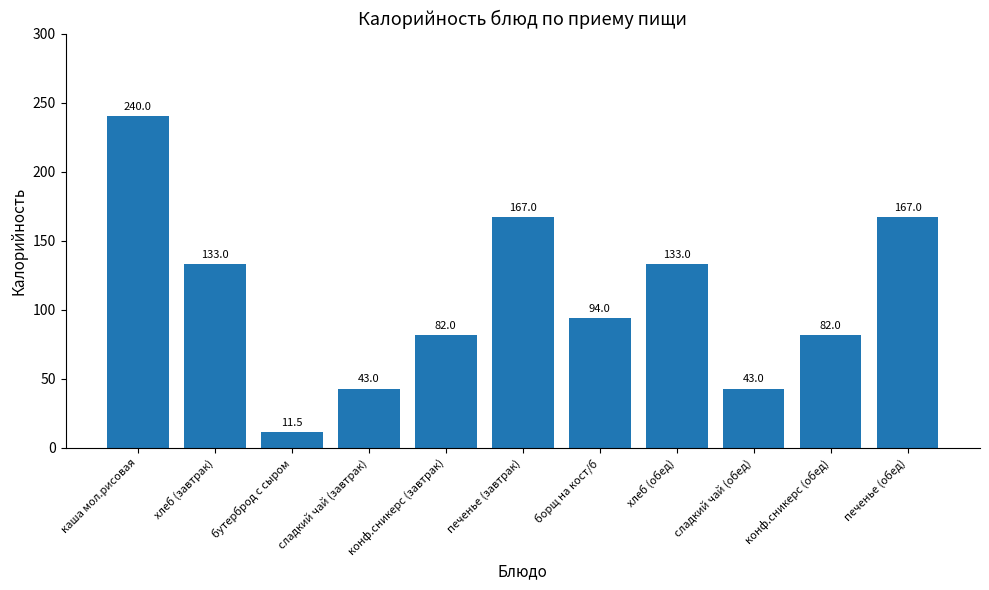

What is the average value?

108.7